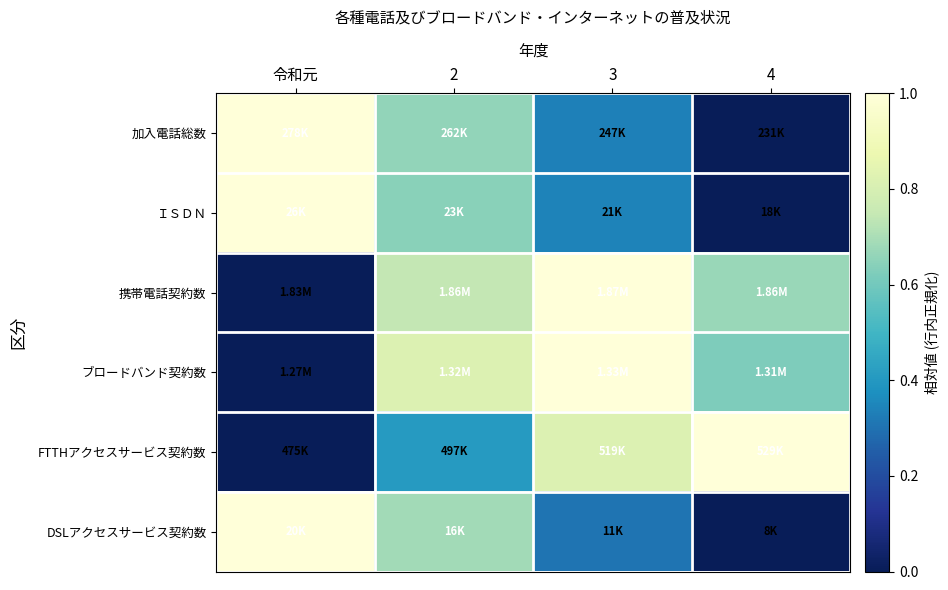

Reading left to right, extract all data points from this chart.

加入電話総数: 令和元=1.0	2=0.7	3=0.3	4=0.0
ＩＳＤＮ: 令和元=1.0	2=0.6	3=0.3	4=0.0
携帯電話契約数: 令和元=0.0	2=0.7	3=1.0	4=0.7
ブロードバンド契約数: 令和元=0.0	2=0.8	3=1.0	4=0.6
FTTHアクセスサービス契約数: 令和元=0.0	2=0.4	3=0.8	4=1.0
DSLアクセスサービス契約数: 令和元=1.0	2=0.7	3=0.3	4=0.0